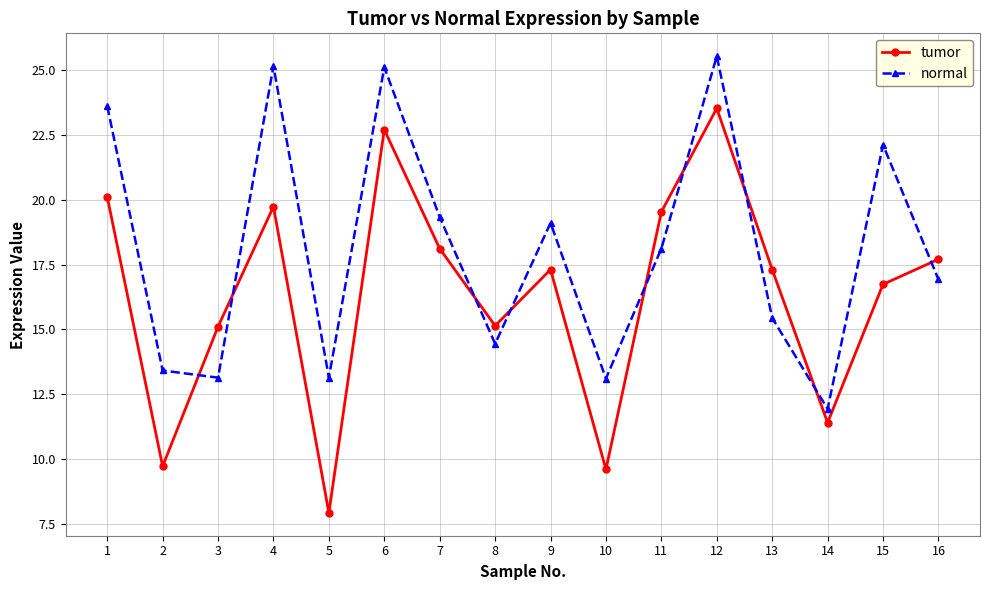

Is the value of tumor at 8 greater than the value of normal at 15?

No